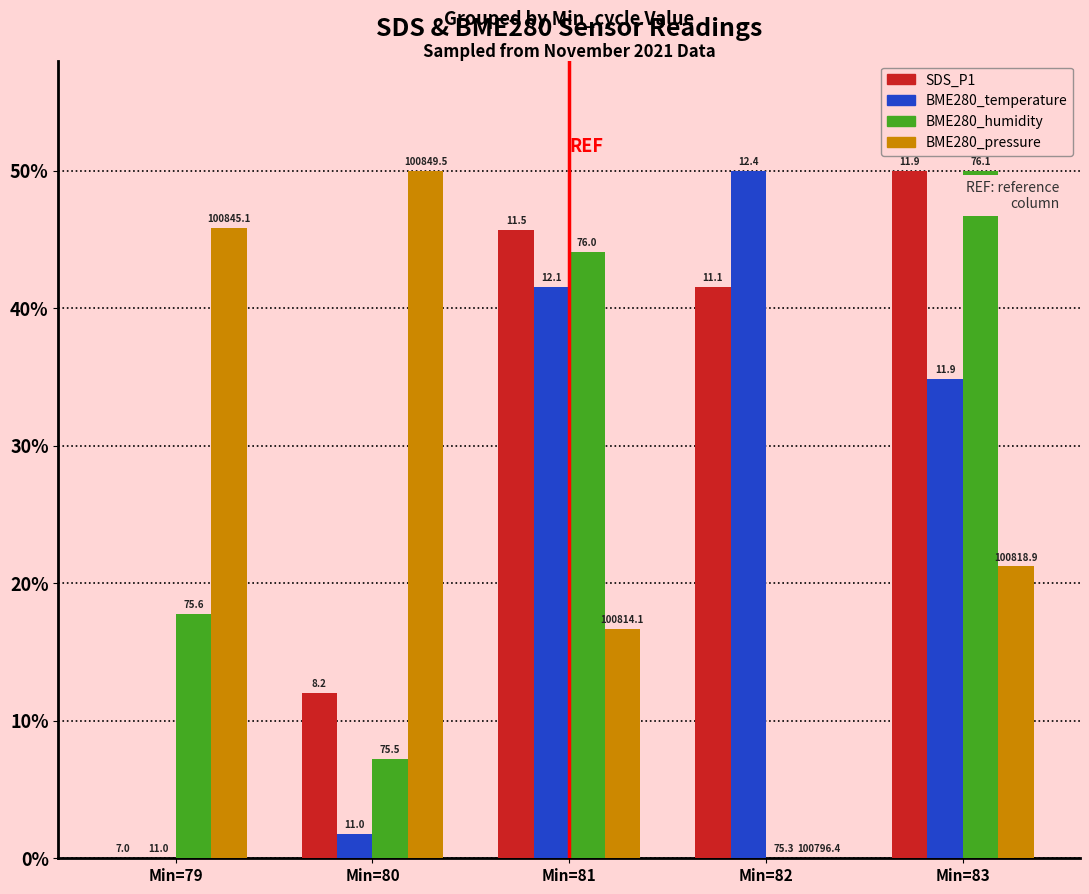

Rank the series at Min=79 from highest to lowest value.

BME280_pressure, BME280_humidity, SDS_P1, BME280_temperature